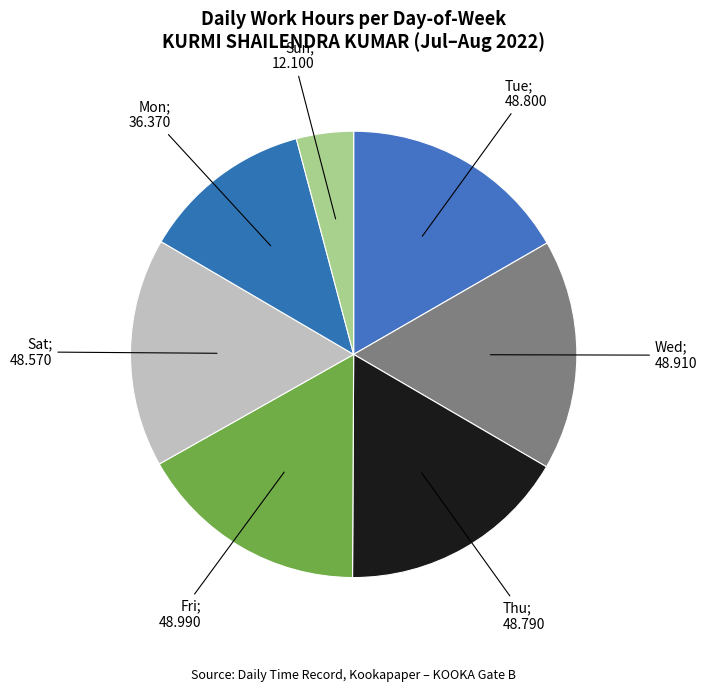

How many segments does this pie chart have?

7